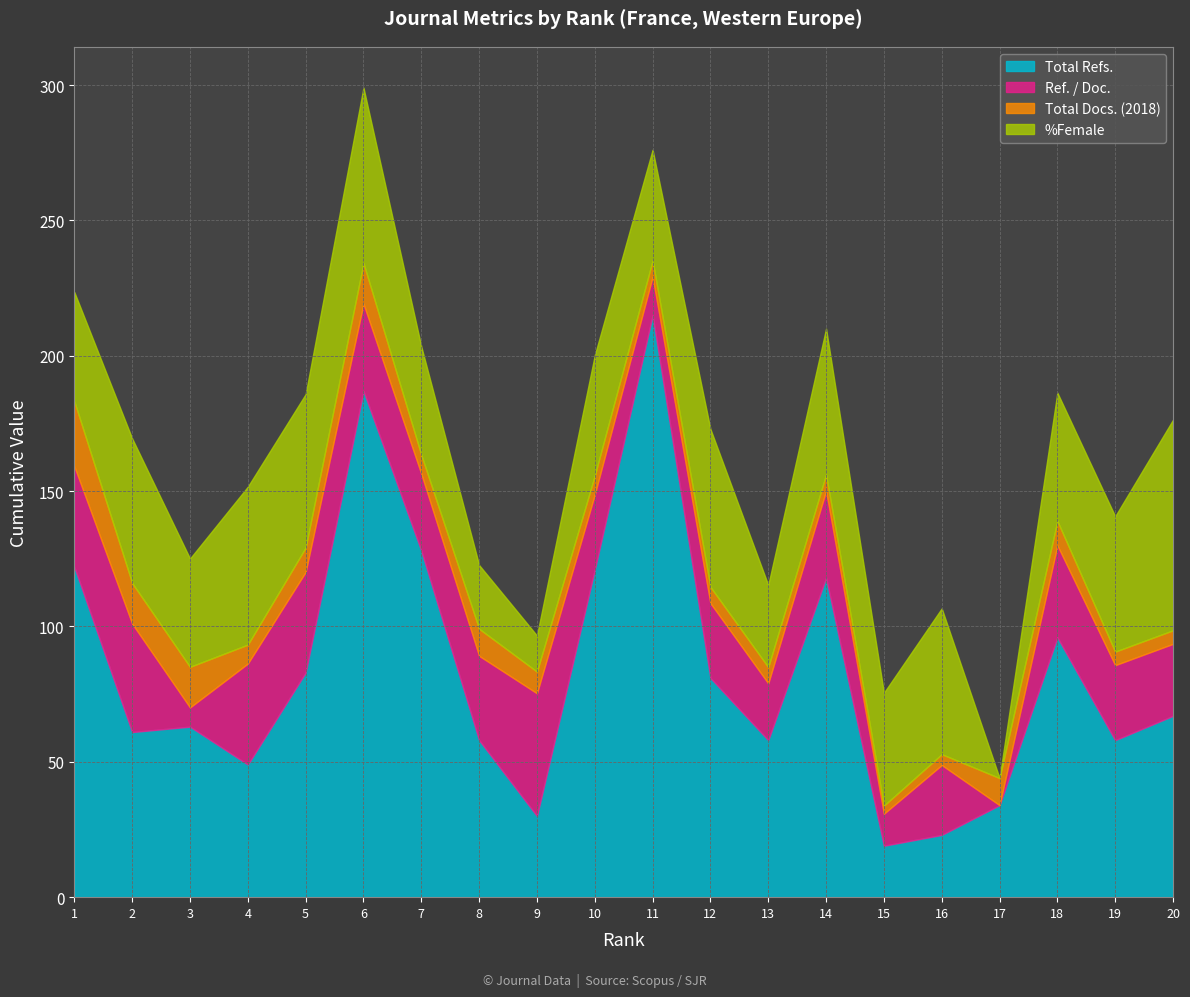

What is the total value across all series at 1?

223.5